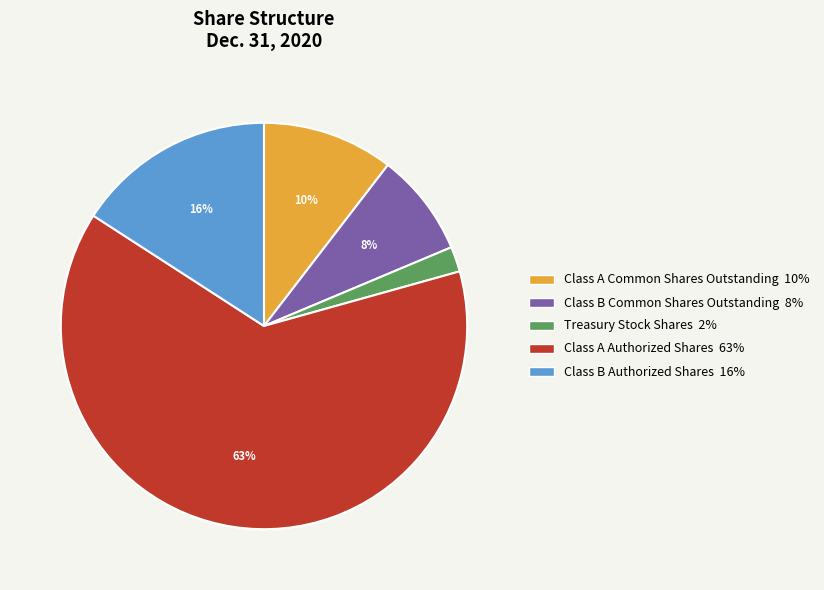

To the nearest percent, what is the average slice percentage?

20%